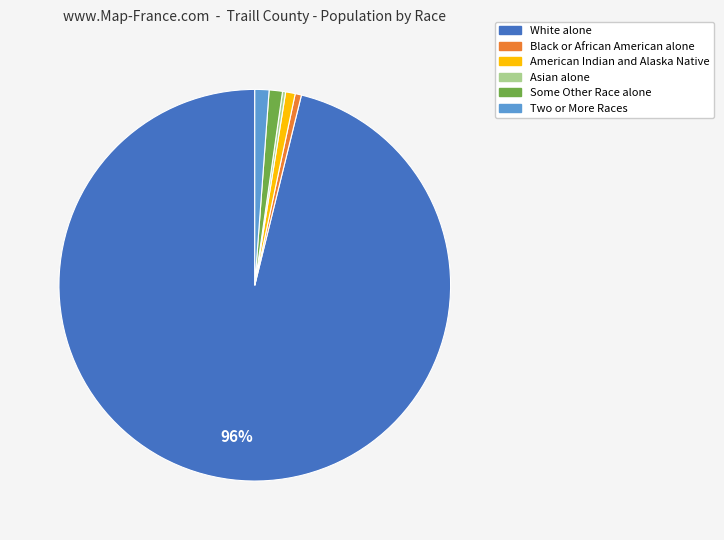

Is it true that Two or More Races is 11% of the pie?

False